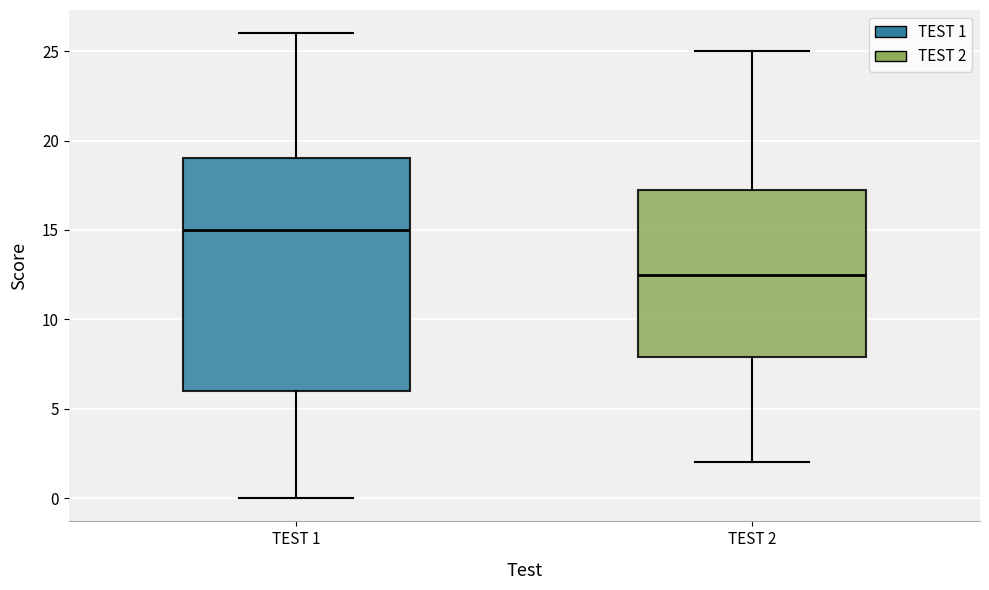

Which box is the tallest, from its lower edge to its upper edge?

TEST 1